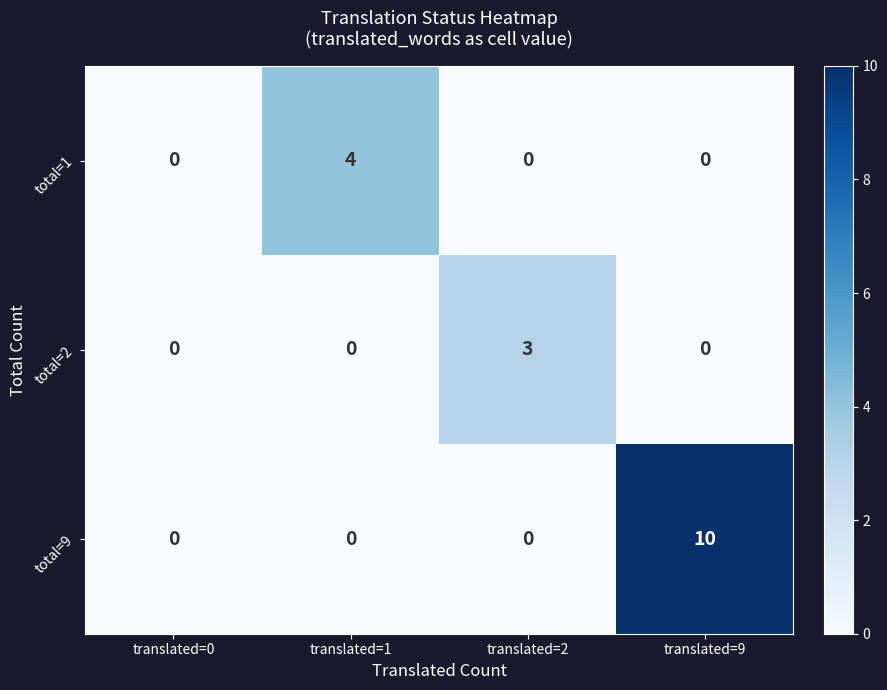

What value does the total=2 series have at translated=2?

3